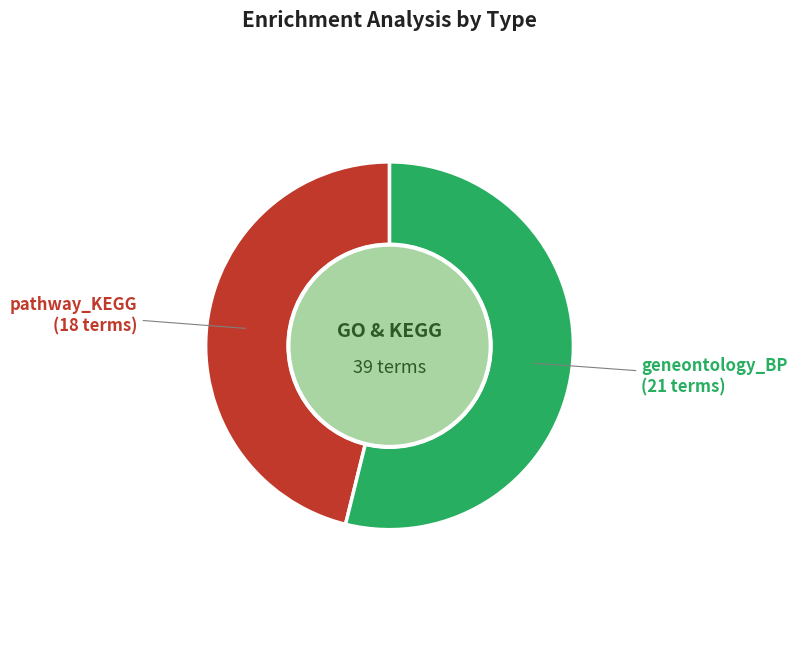

Is there any slice that represents more than half of the pie?

Yes